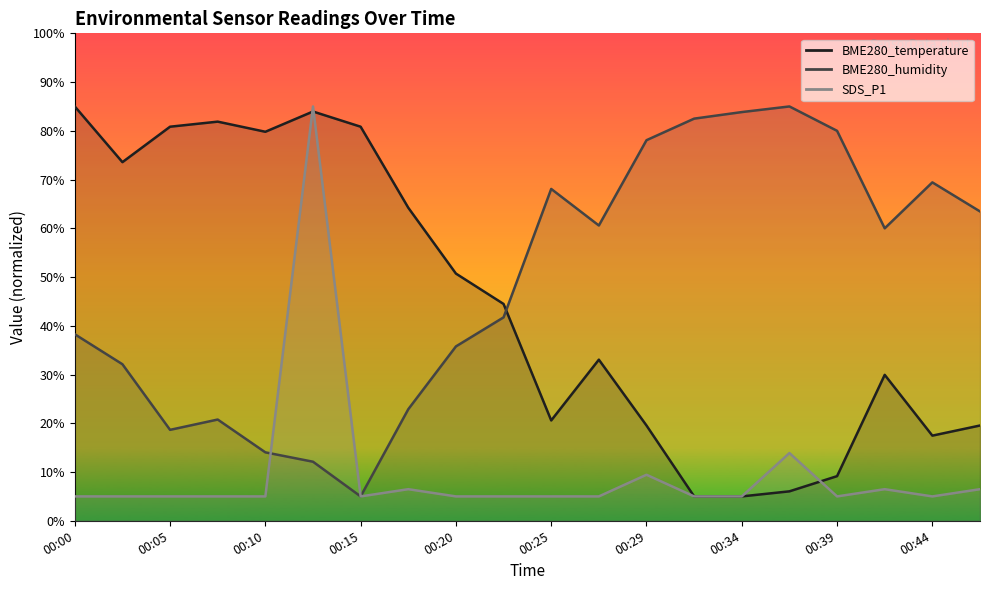

Is the value of BME280_temperature at 00:05 greater than the value of SDS_P1 at 00:02?

Yes